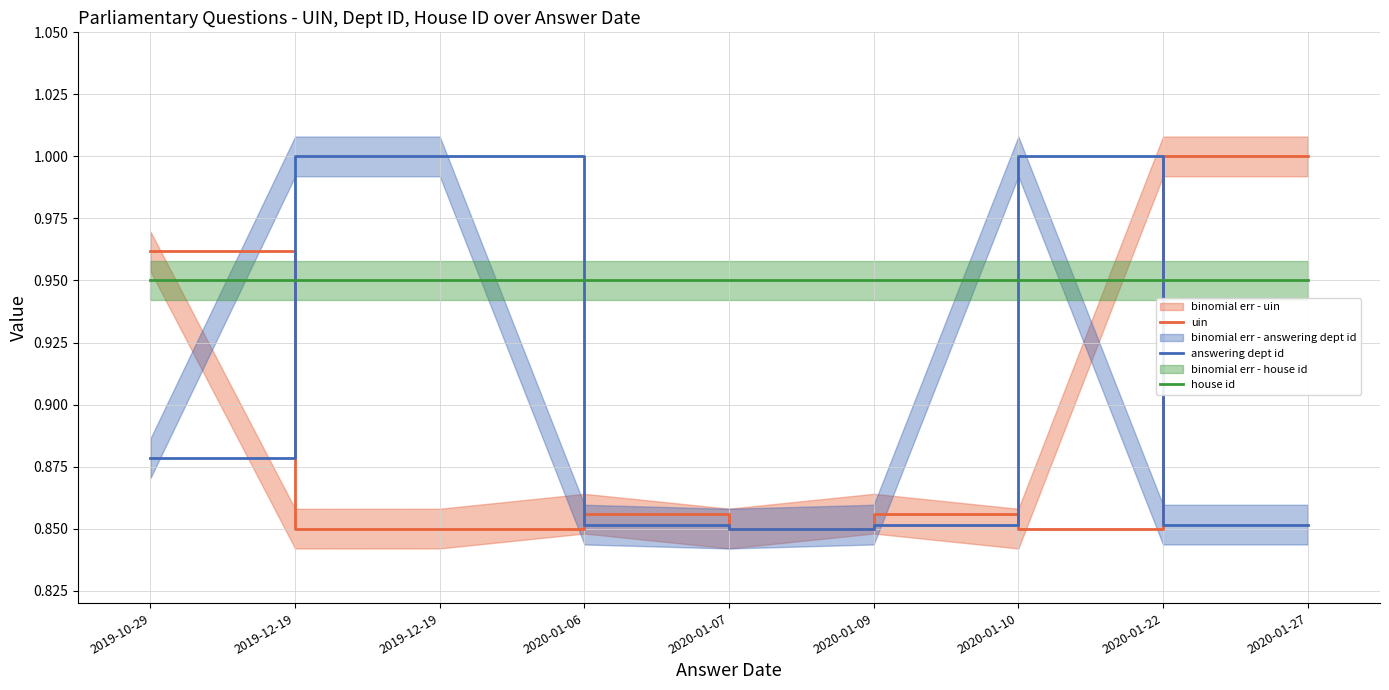

Is it true that house id equals 0.9 at 2020-01-07?

True